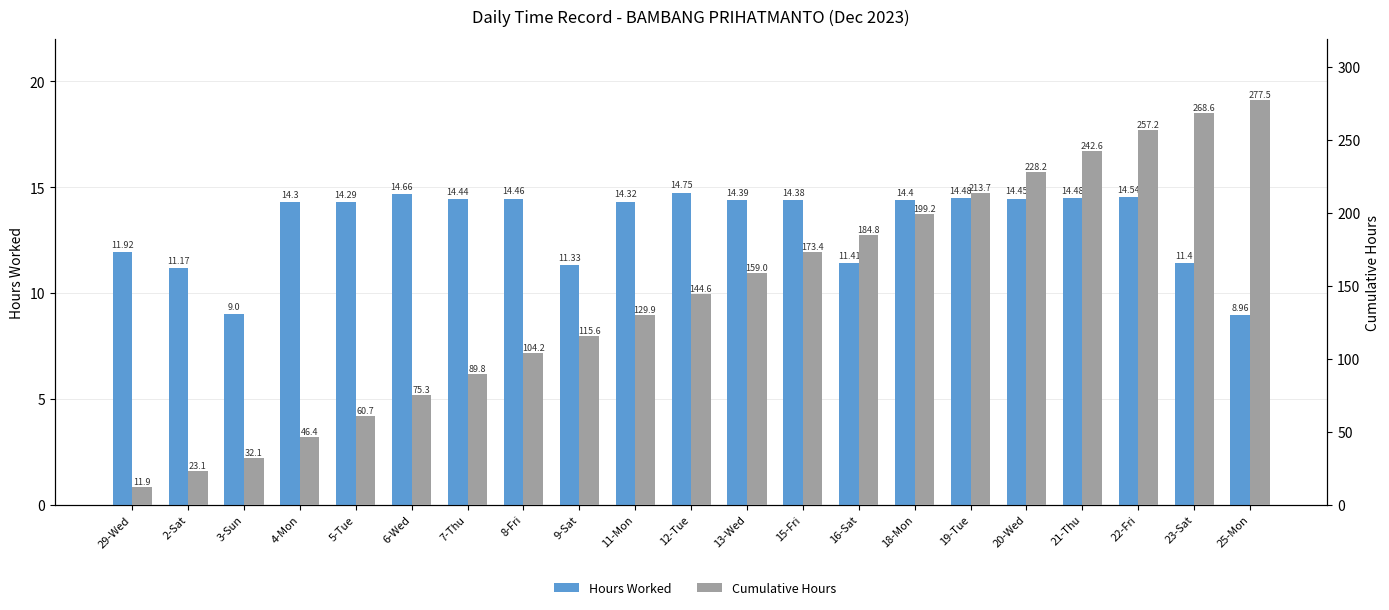

Reading right to left, list all the values displayed in this chart.

Hours Worked: 9.0	11.4	14.5	14.5	14.4	14.5	14.4	11.4	14.4	14.4	14.8	14.3	11.3	14.5	14.4	14.7	14.3	14.3	9.0	11.2	11.9
Cumulative Hours: 277.5	268.6	257.2	242.6	228.2	213.7	199.2	184.8	173.4	159.0	144.6	129.9	115.6	104.2	89.8	75.3	60.7	46.4	32.1	23.1	11.9